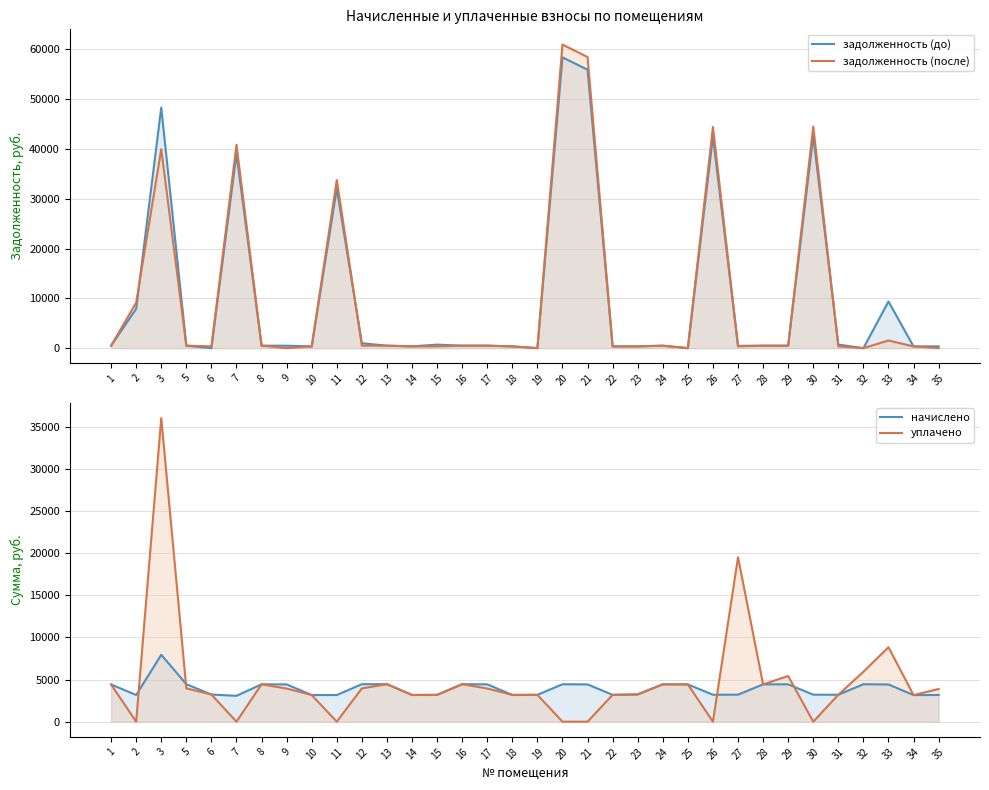

Where do начислено and уплачено first cross each other?

2 and 3